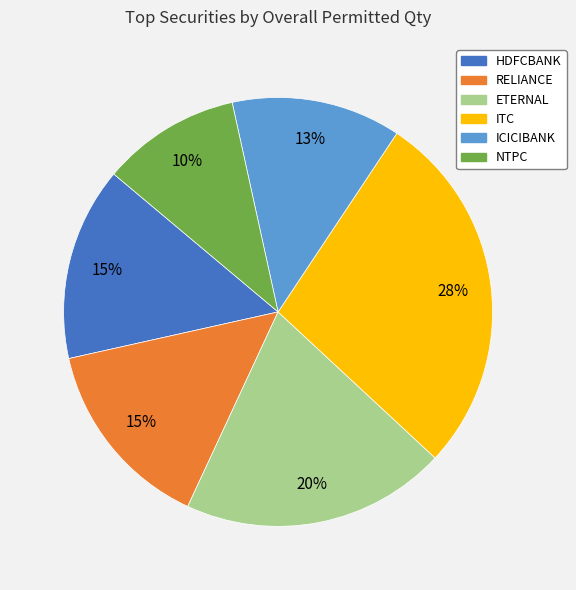

To the nearest percent, what is the combined percentage of ICICIBANK and ETERNAL?

33%